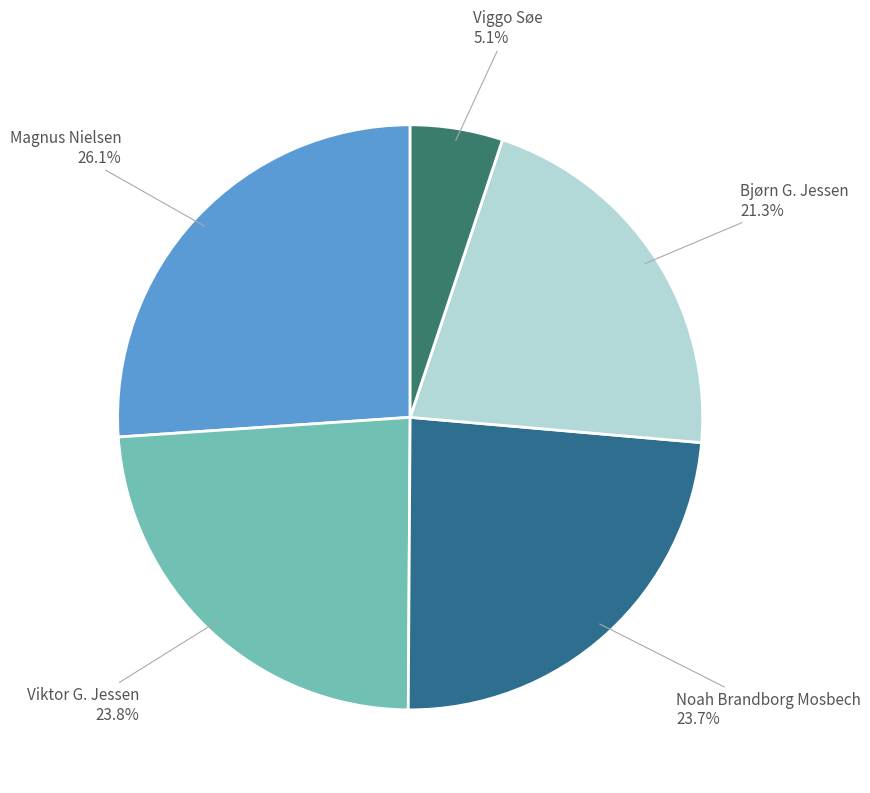

How many slices are in this pie chart?

5